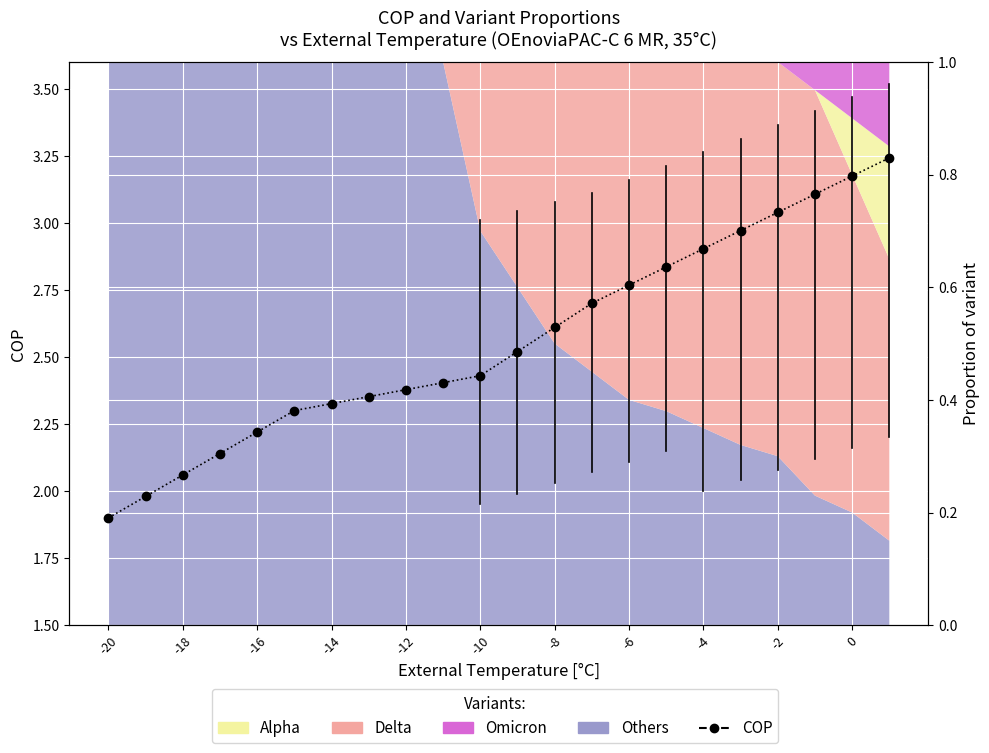

True or false: the data shows 4.1 at 11.

False